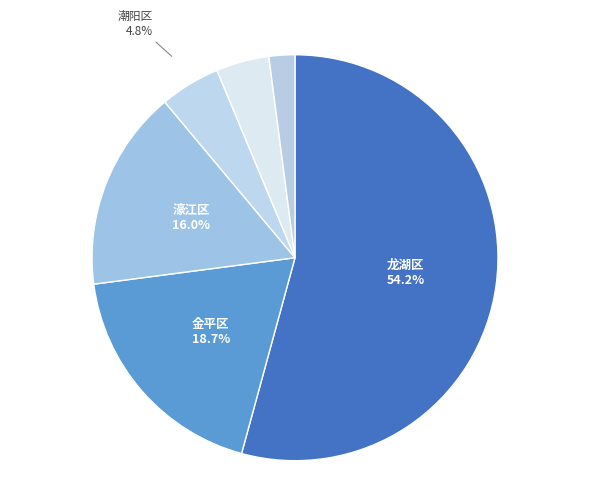

How many segments does this pie chart have?

6